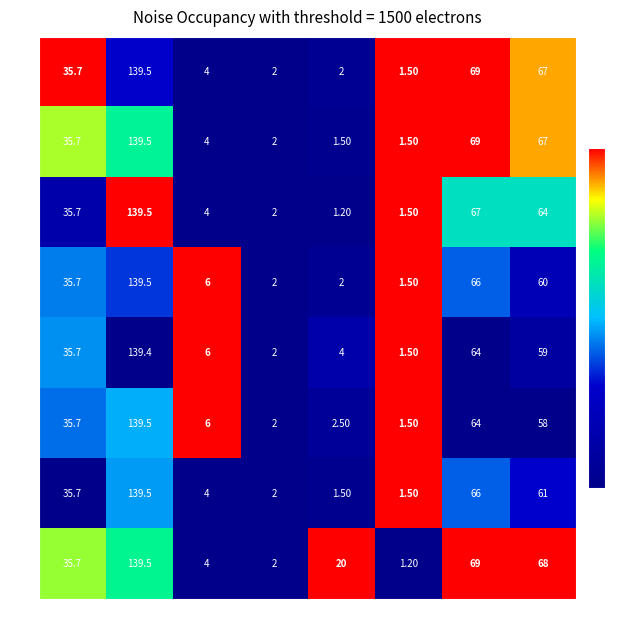

Which series changed the most between Col6 and dB2?

571